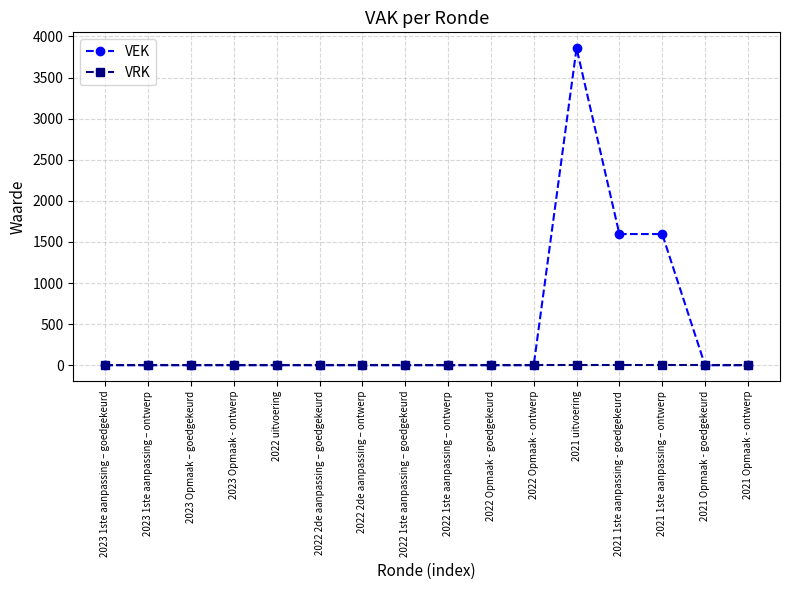

Which series has the largest range (max minus min)?

VEK